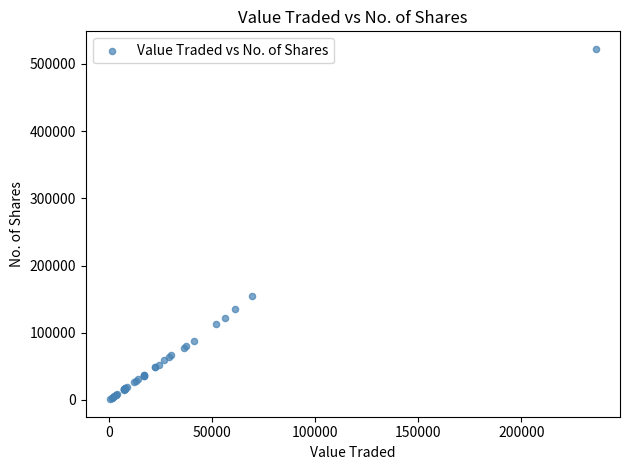

What Y value in the scatter plot is closest to 261752?

155096